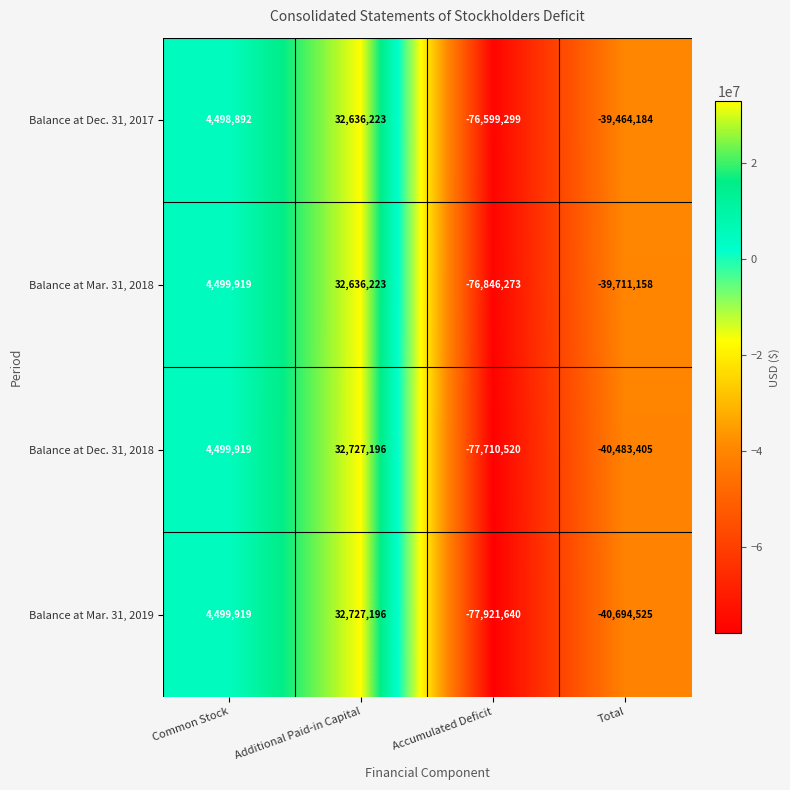

Count the number of categories in the chart.

4